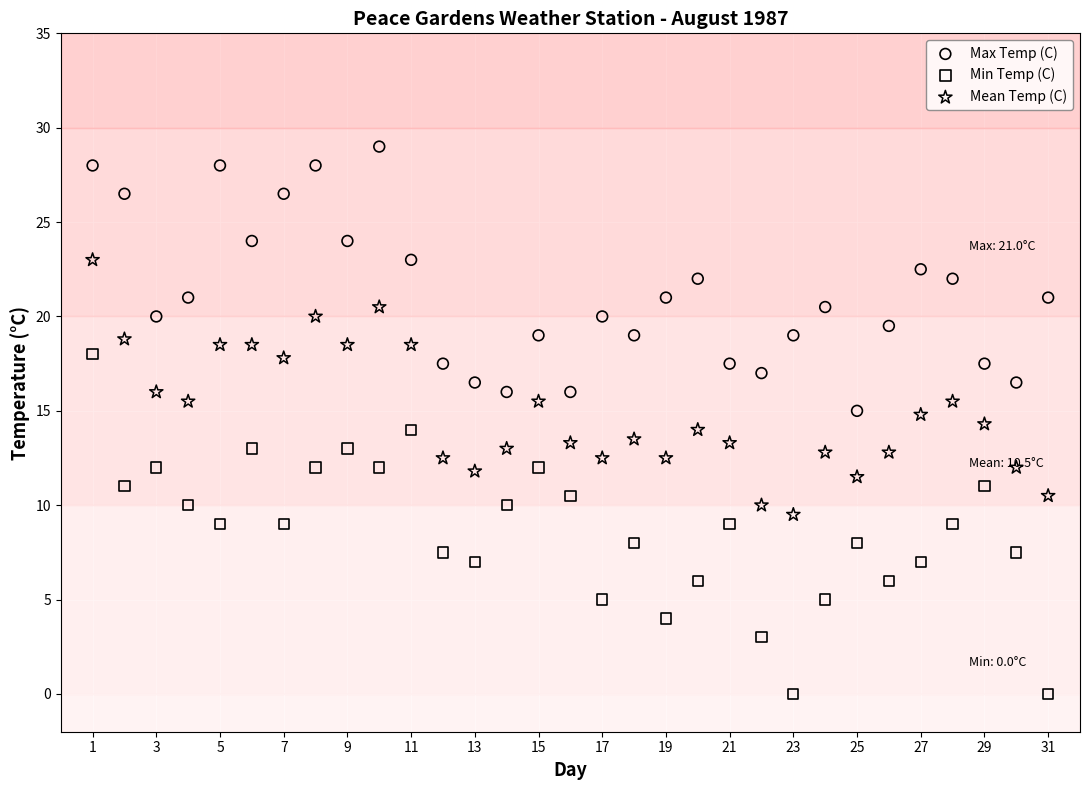

Which series has the largest Y range (max minus min)?

Min Temp (C)